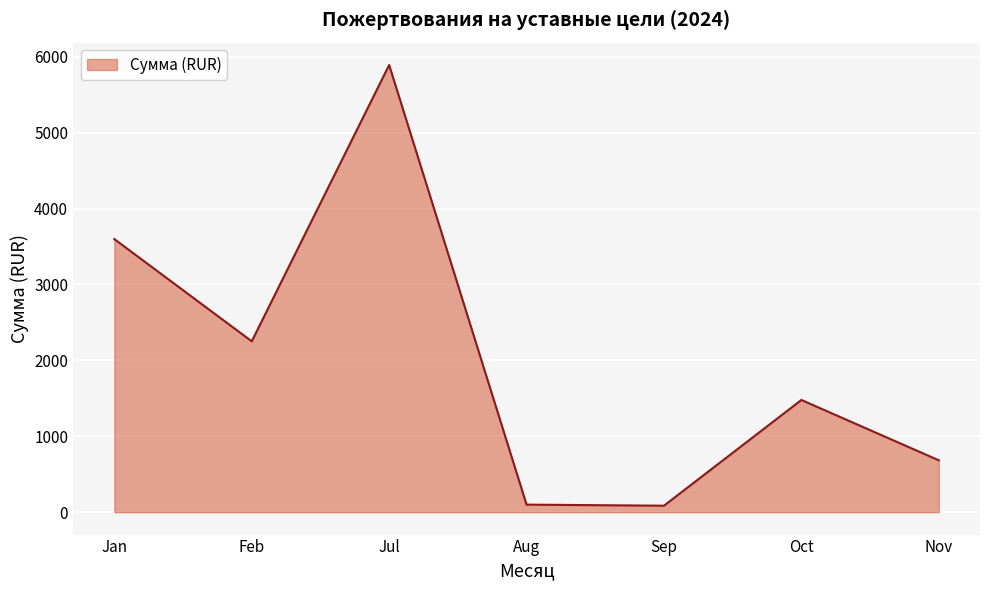

Does the chart have visible grid lines?

Yes